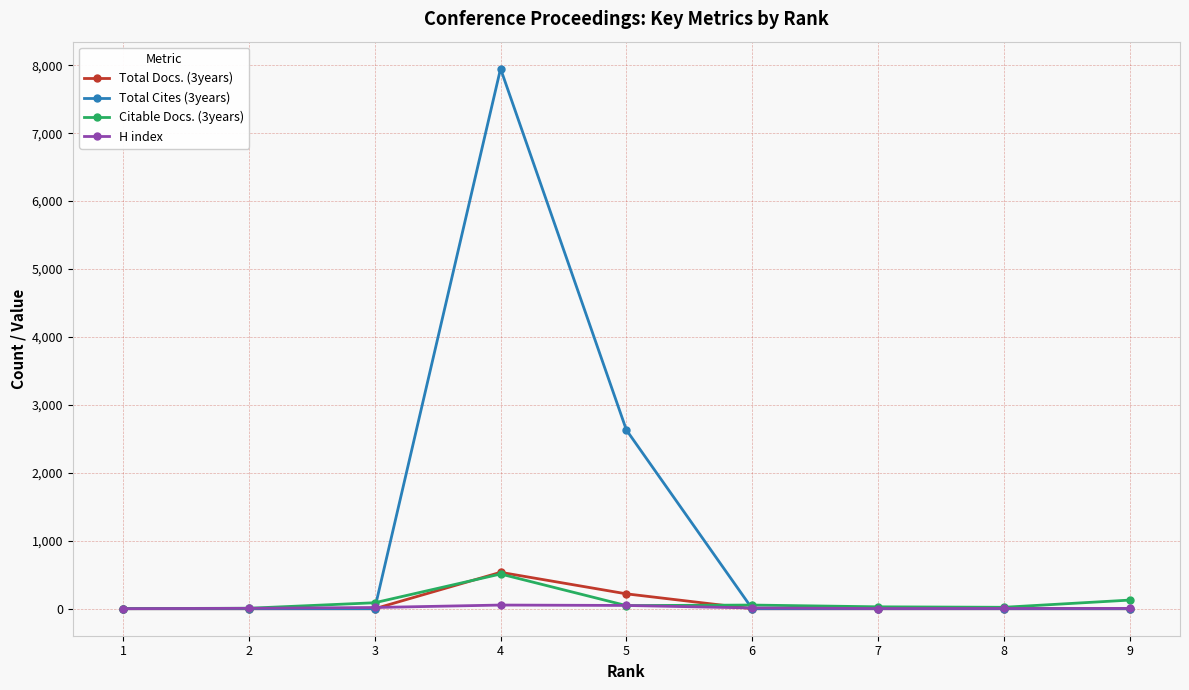

The value of Total Cites (3years) at 1 is -3910. True or false?

False